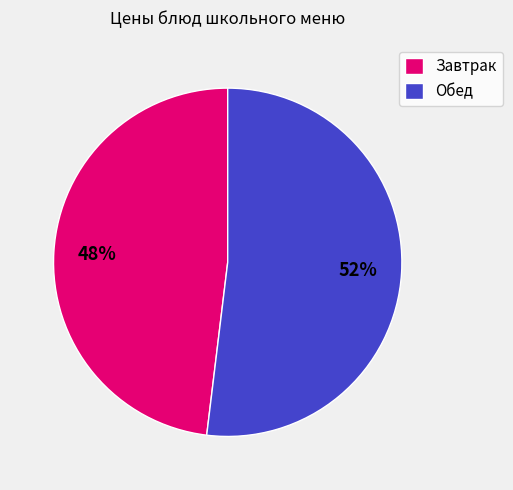

What is the ratio of the value at Обед to the value at Завтрак?

1.1